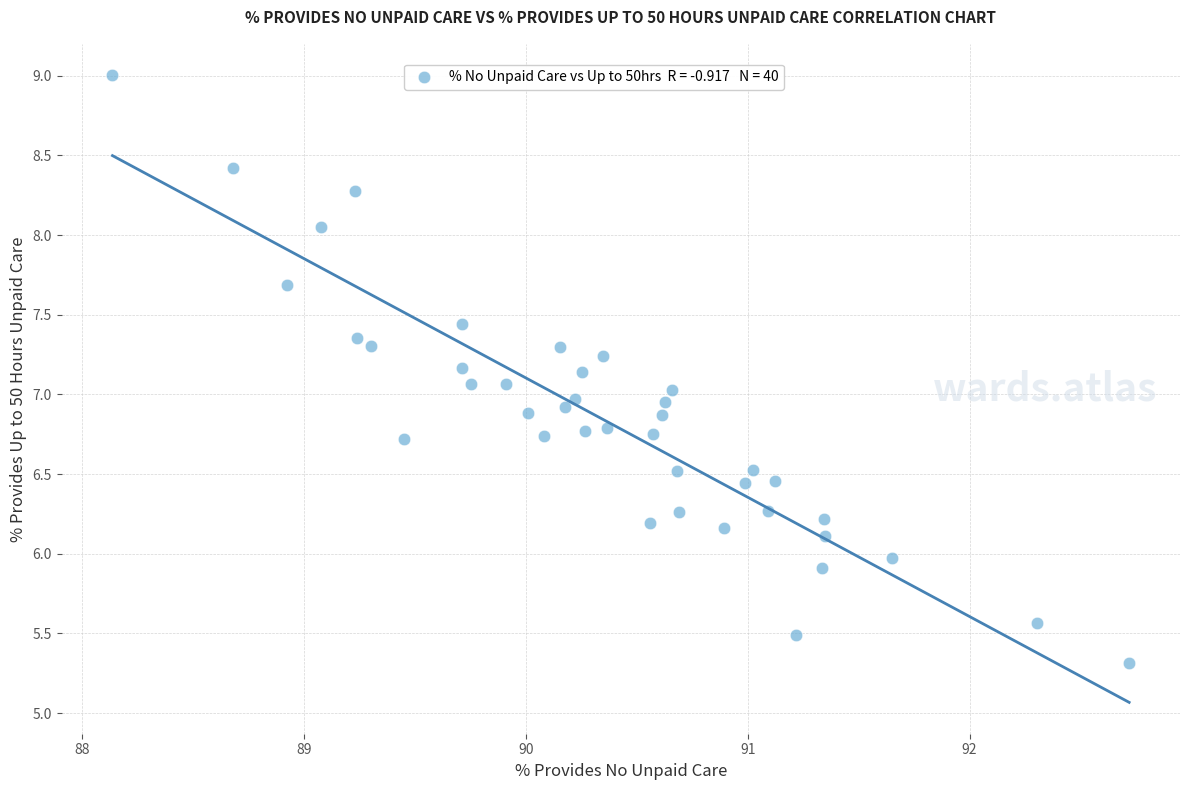

What is the range of X values (max minus min)?

4.6